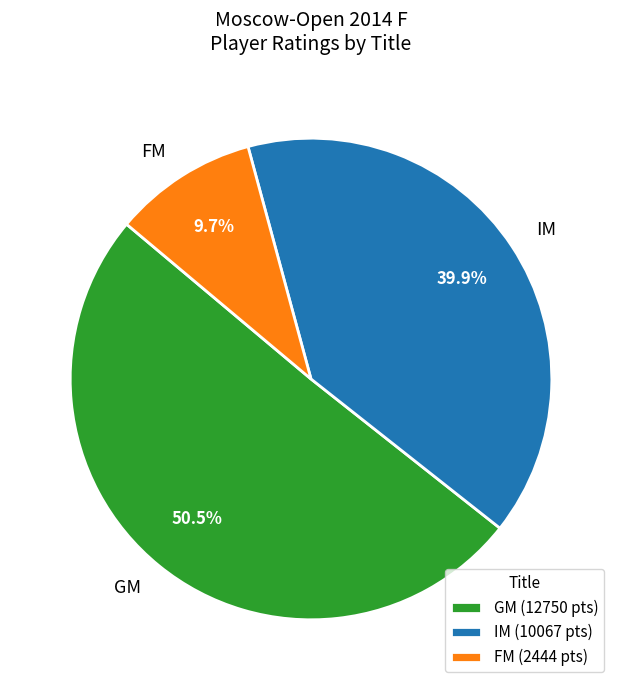

Does GM represent more than half of the total?

Yes